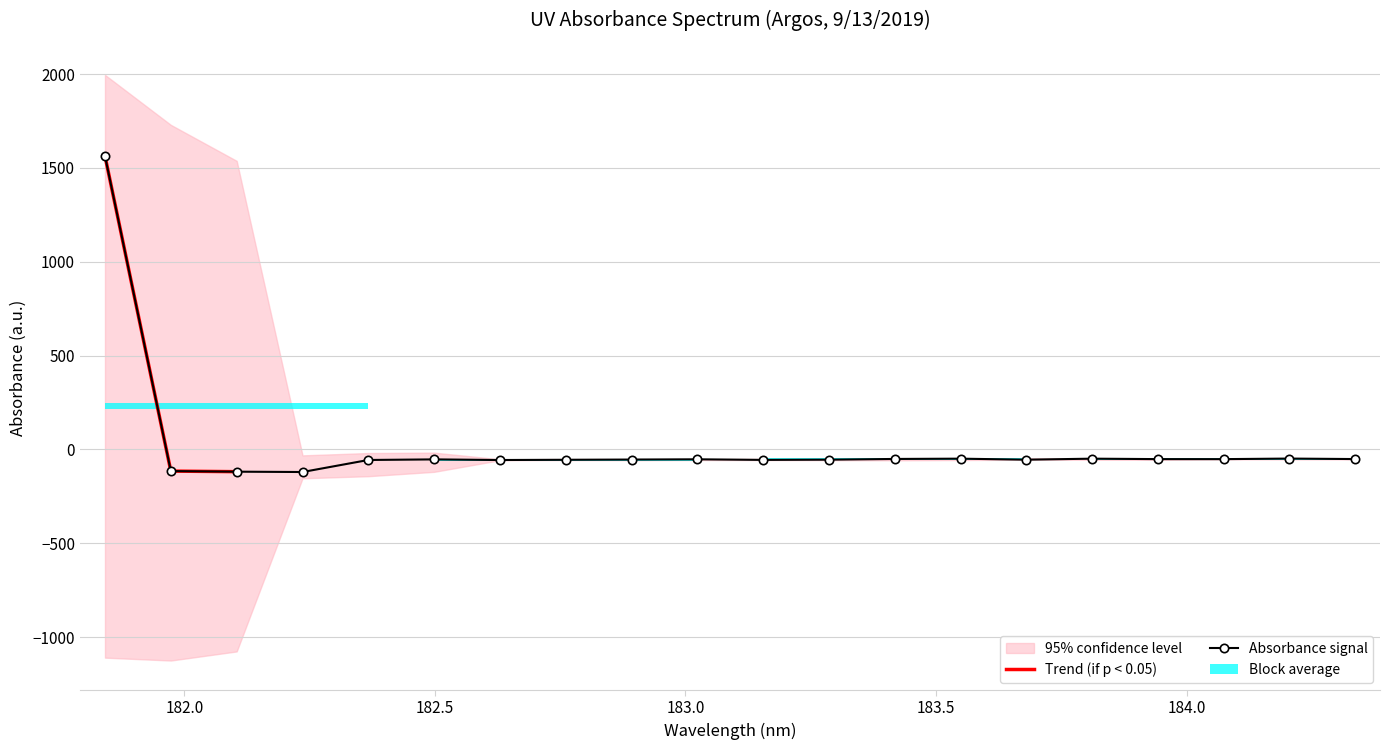

How many data points are less than -52?

12